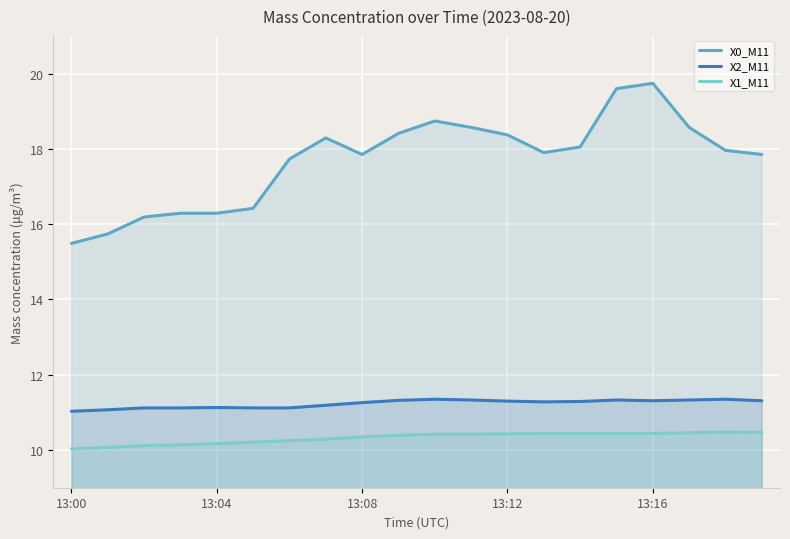

Which has a higher value, 10 or 11?

10